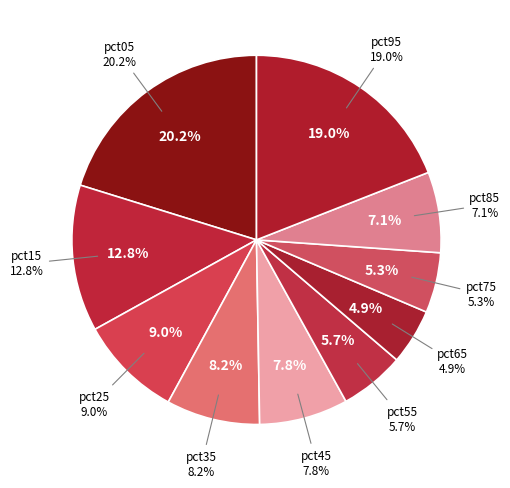

How many slices are in this pie chart?

10